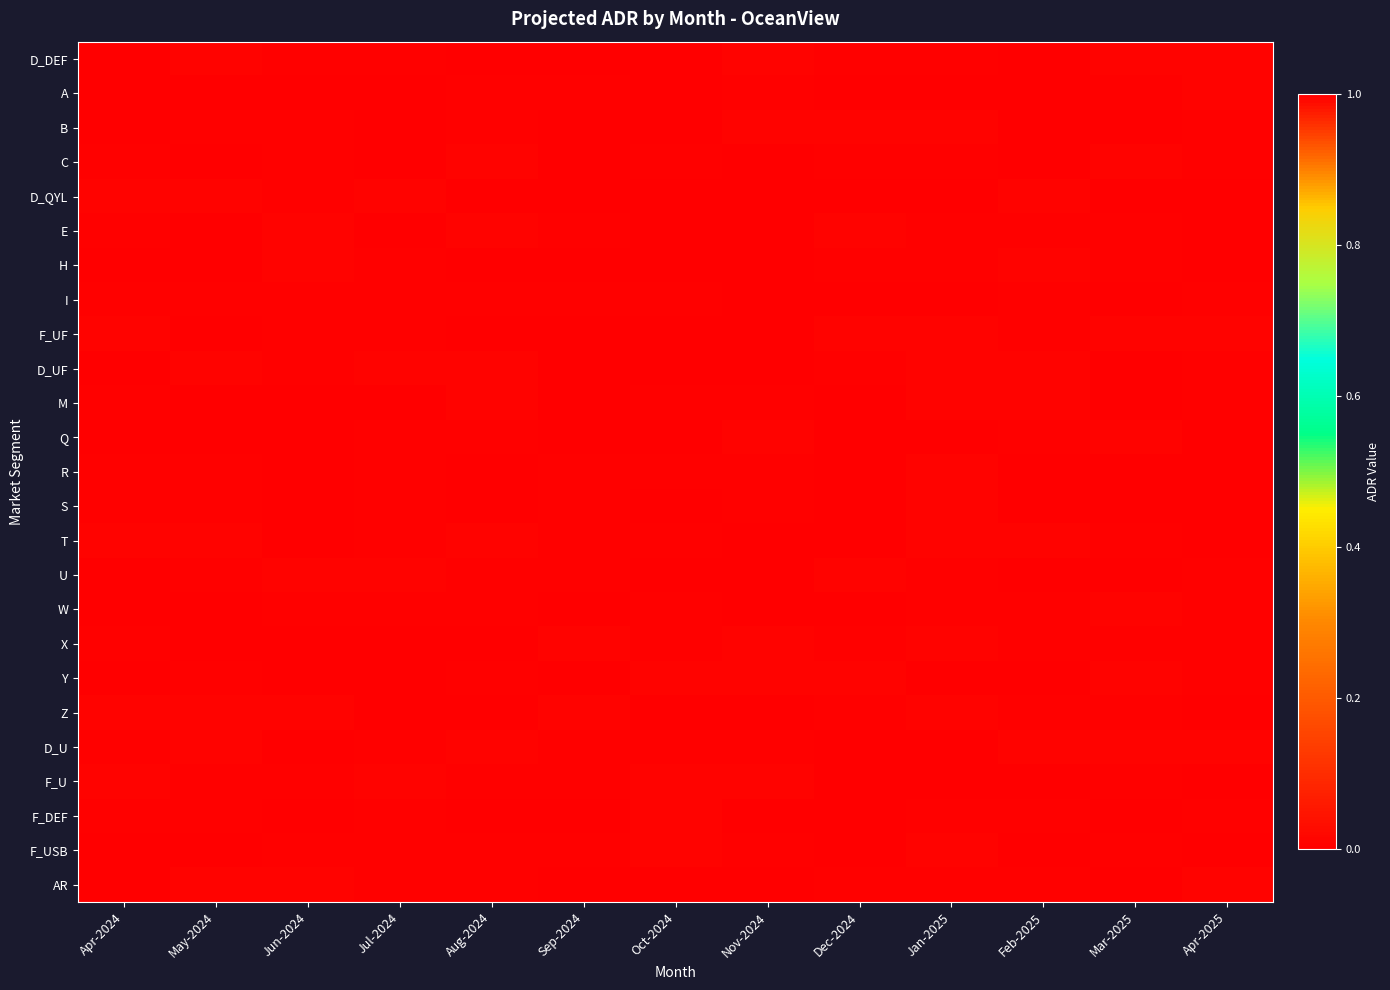

Which label corresponds to the smallest value in the chart?

Apr-2024